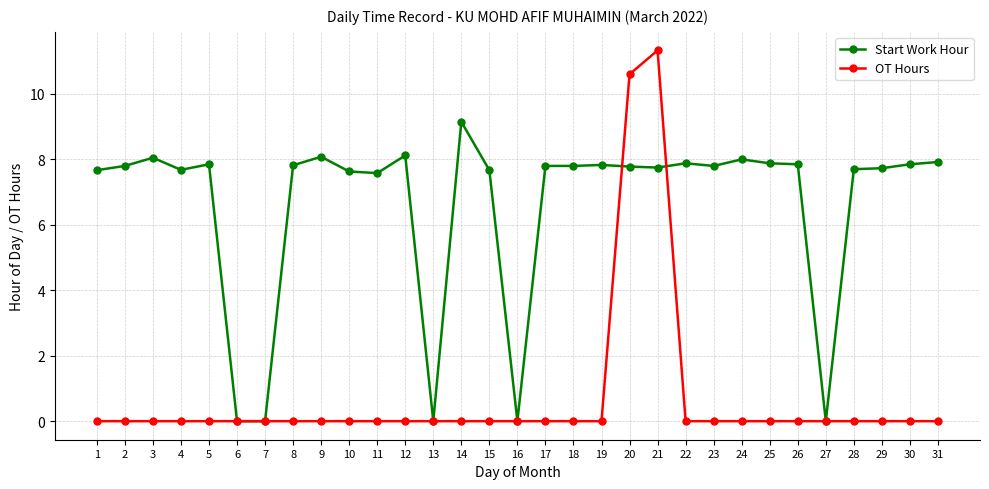

Which category has the highest value in the Start Work Hour series?

14